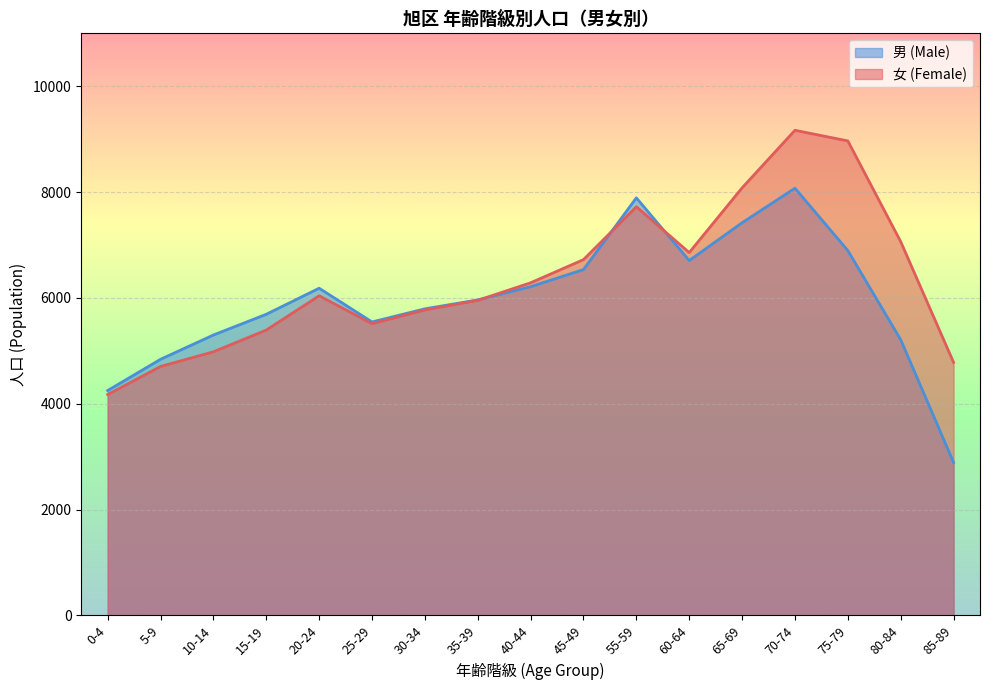

Which has a higher value, 5-9 or 0-4?

5-9